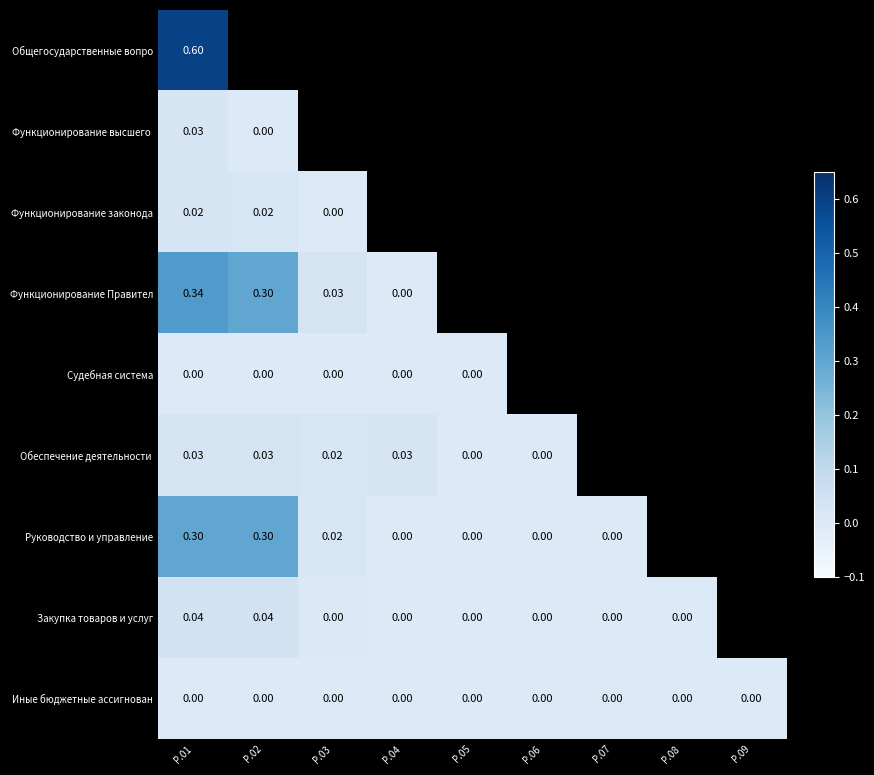

Which has a higher value, Р.04 or Р.03?

Р.03